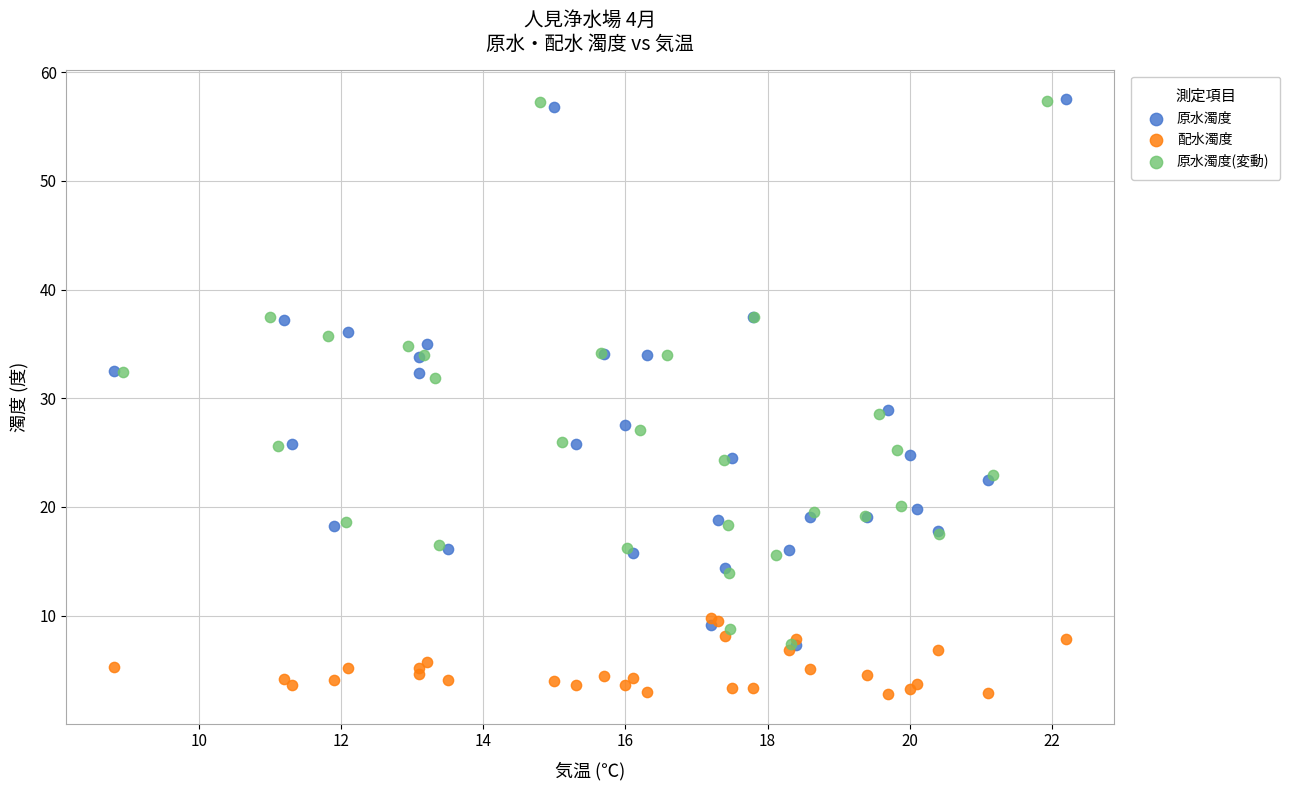

Which series contains the lowest Y value?

配水濁度